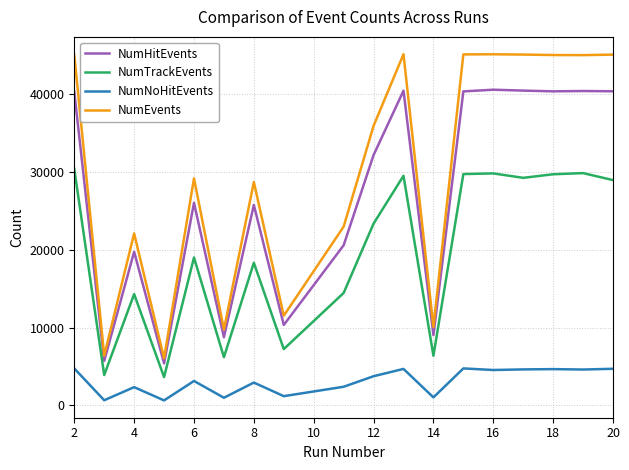

Which series has the largest range (max minus min)?

NumEvents